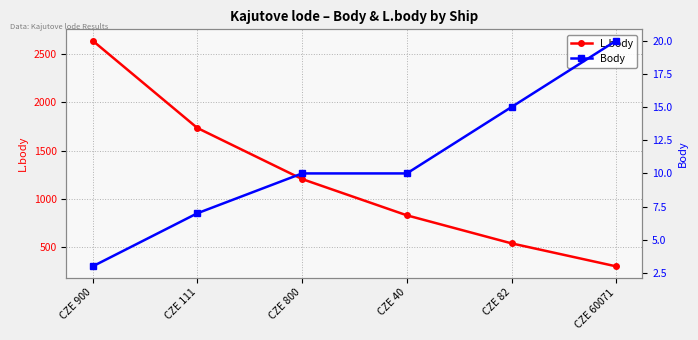

Does the chart have visible grid lines?

Yes